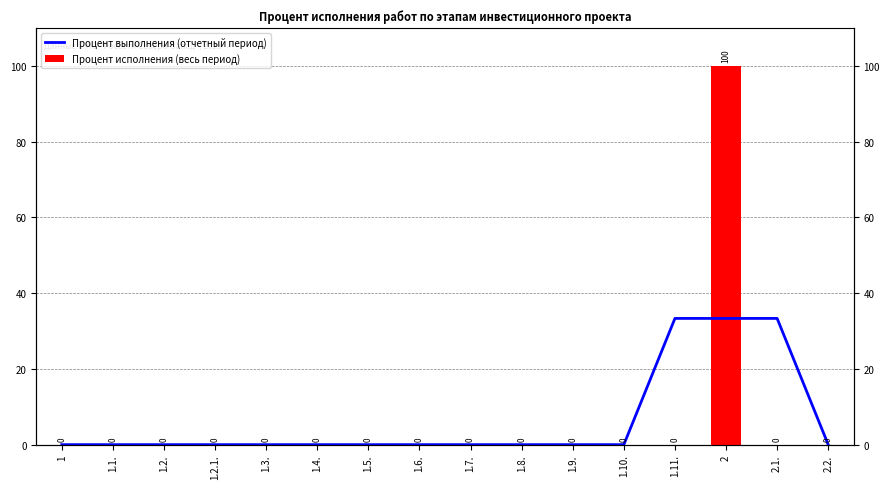

What position from the left is 1.2.?

3